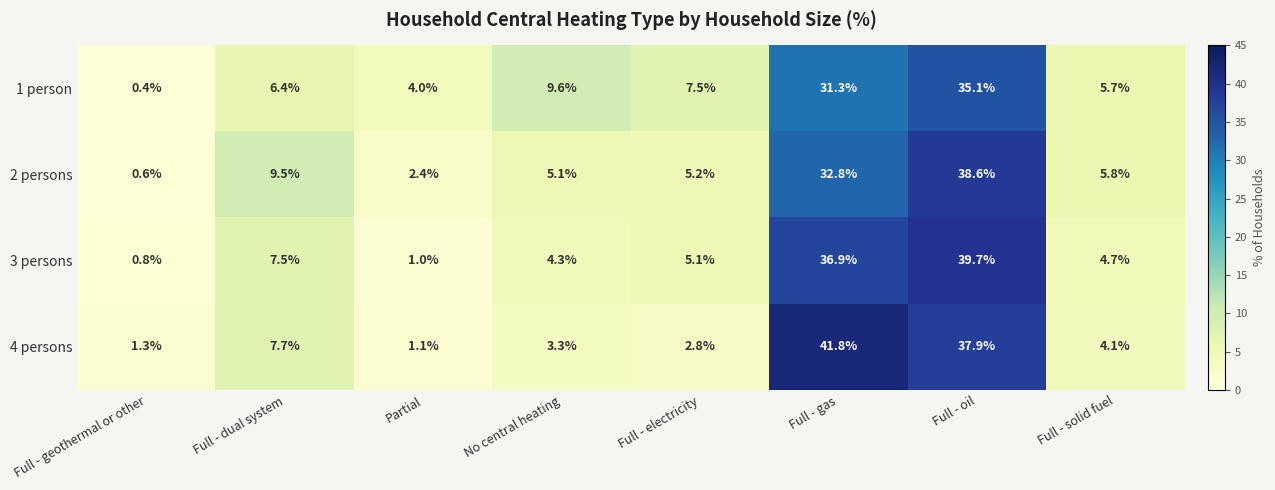

Which series changed the most between Partial and No central heating?

1 person